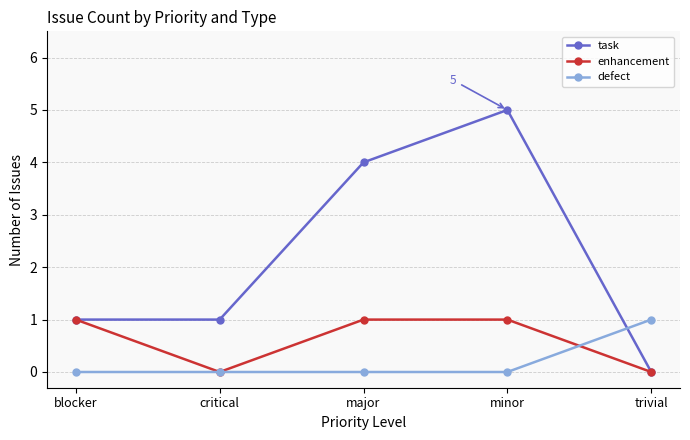

Which series has the widest spread of values?

task